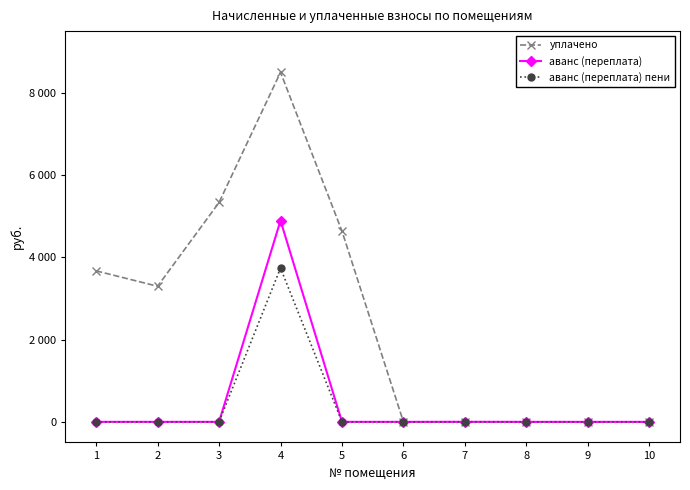

What is the difference between the maximum and minimum values in the уплачено series?

8500.0